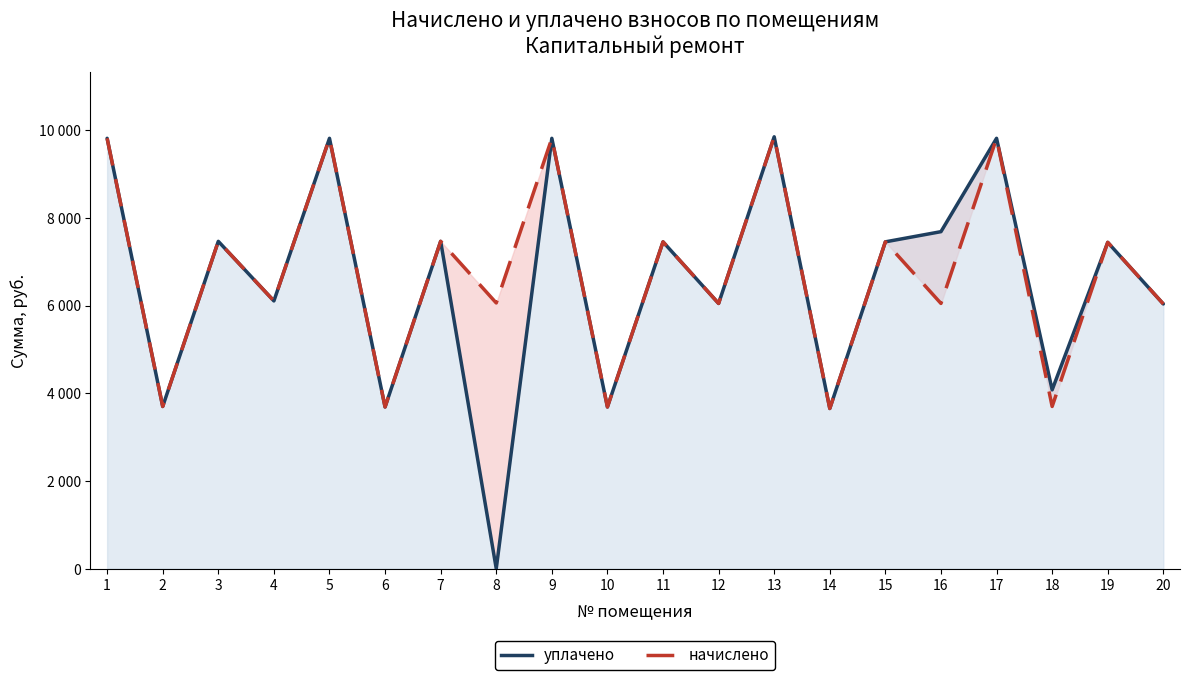

True or false: начислено and уплачено intersect in this chart.

False